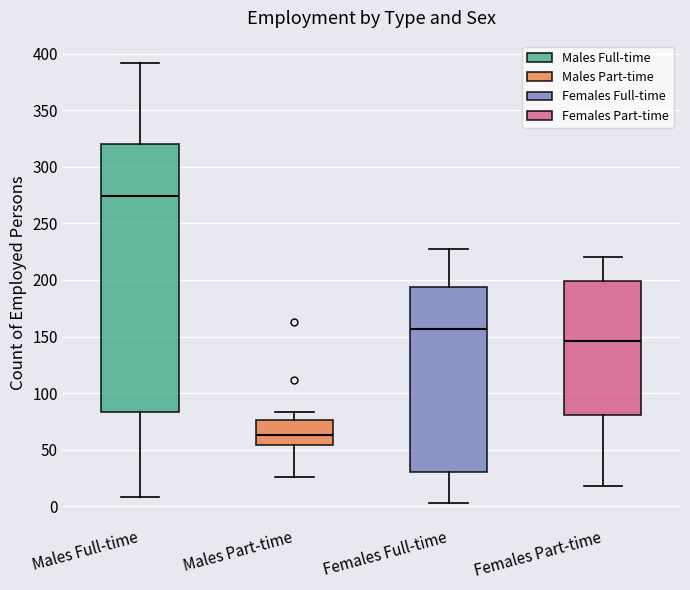

Reading left to right, transcribe this box plot: for each box, give where its median line is, the range the box spans, and where its two whiskers end, as read against the y-axis. The values are not printed on the chart, so give them approximately, as read against the axis.

Males Full-time: median 275, box 85 to 320, whiskers 10 to 390
Males Part-time: median 65, box 55 to 75, whiskers 25 to 85
Females Full-time: median 155, box 30 to 195, whiskers 5 to 225
Females Part-time: median 145, box 80 to 200, whiskers 20 to 220